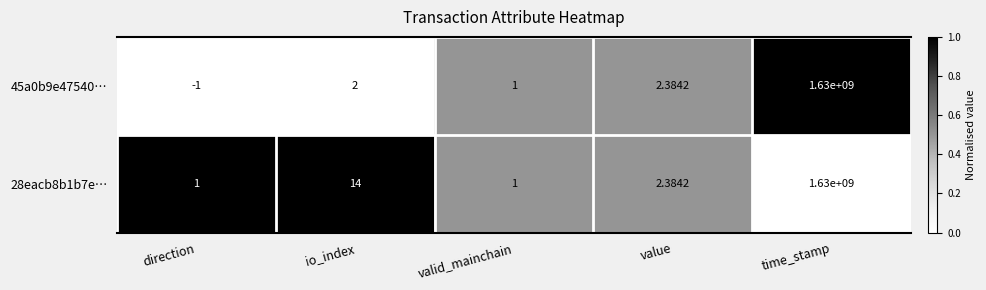

At which category does the chart reach its peak across all series?

time_stamp